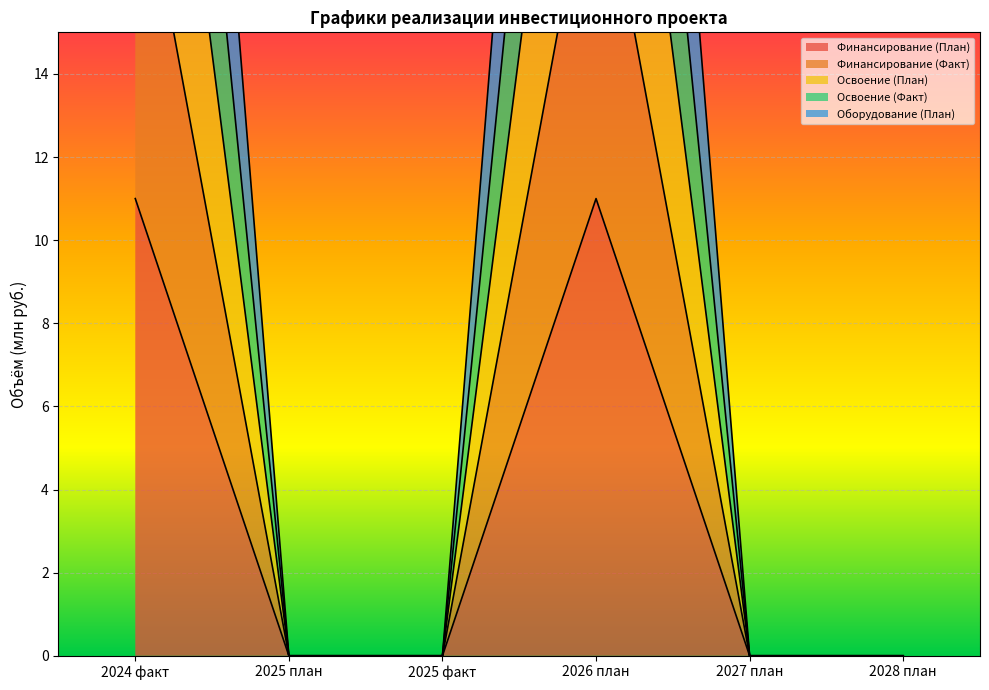

What is the difference between the second highest and minimum values in the Освоение (Факт) series?

29